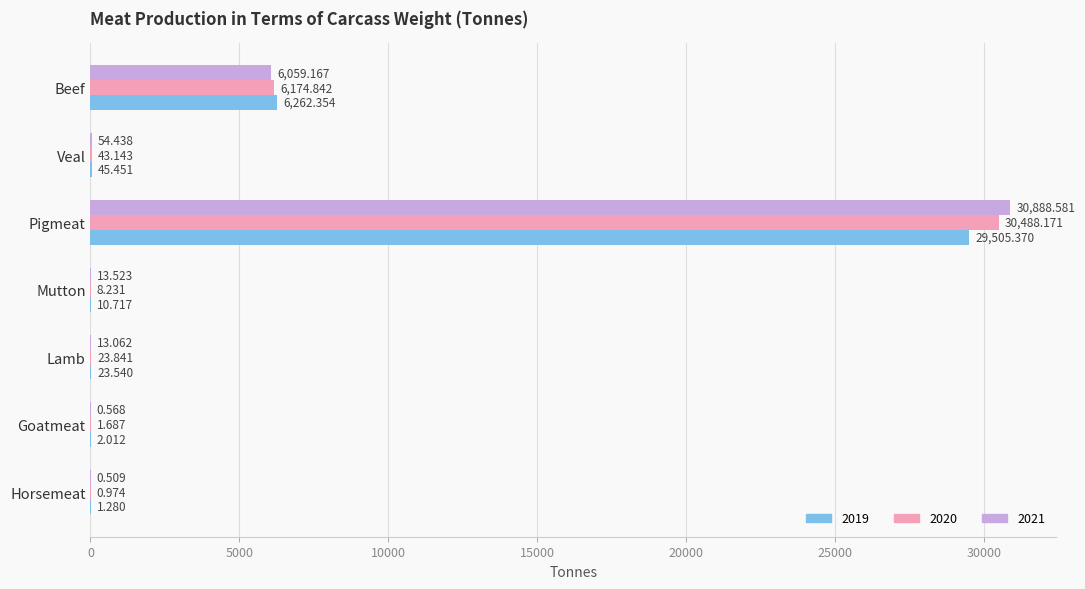

What is the total value across all series at Goatmeat?

4.3